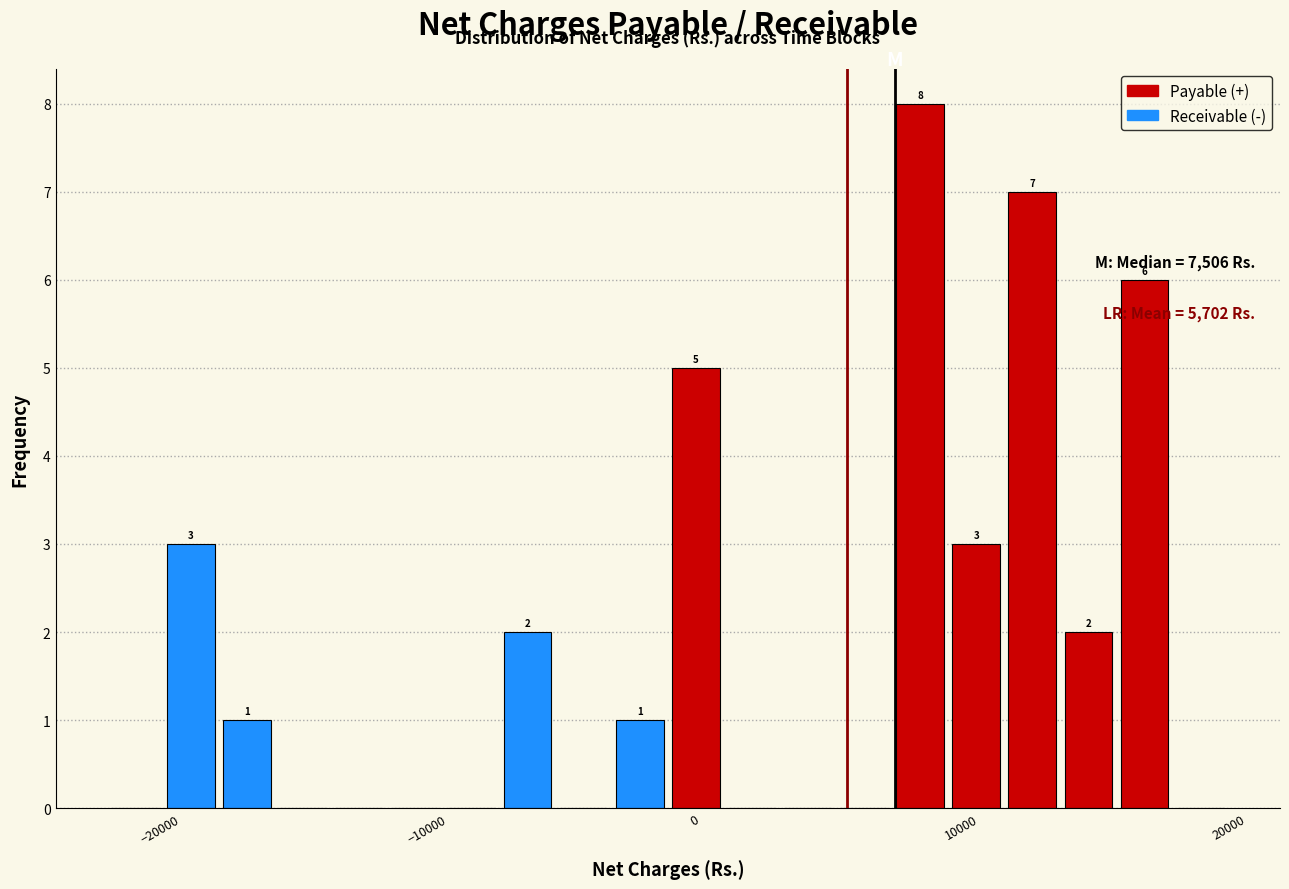

Read against the x-axis, roughly where is the centre of the tallest bar?

8000